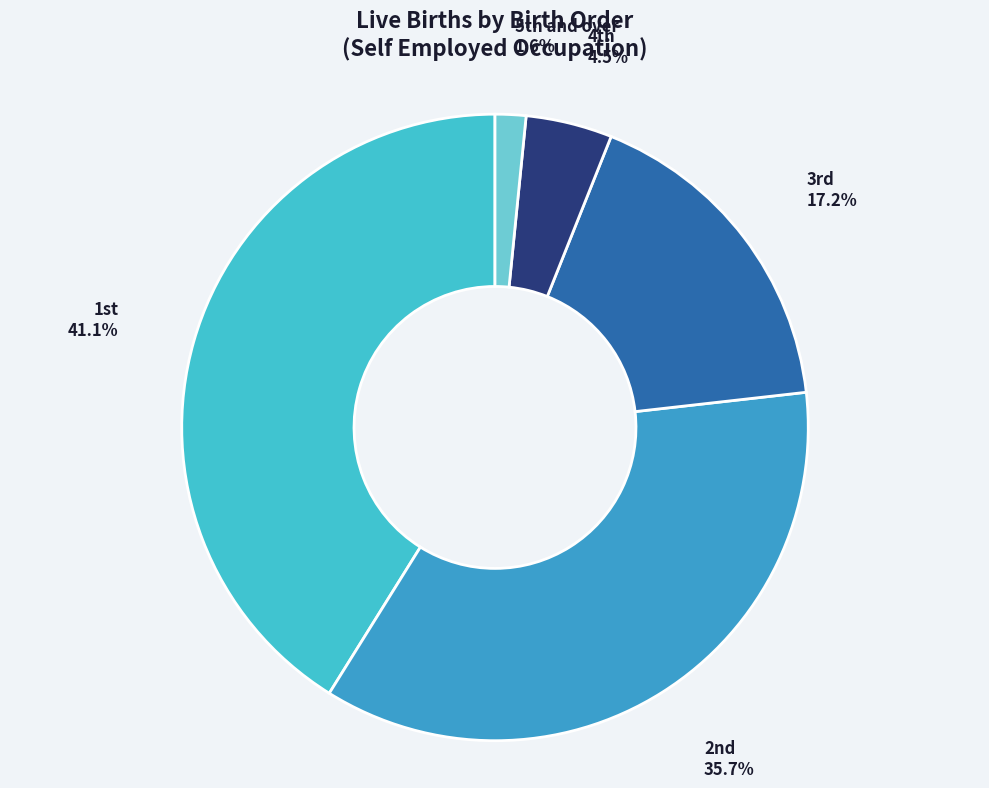

Rank the categories by value from highest to lowest.

1st, 2nd, 3rd, 4th, 5th and over